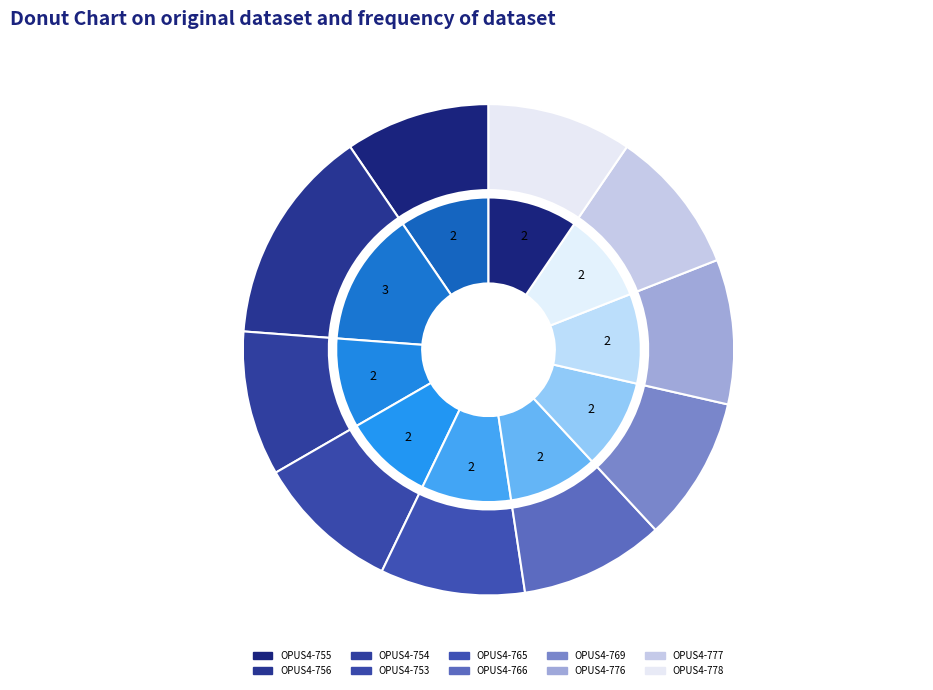

How many segments does this pie chart have?

10